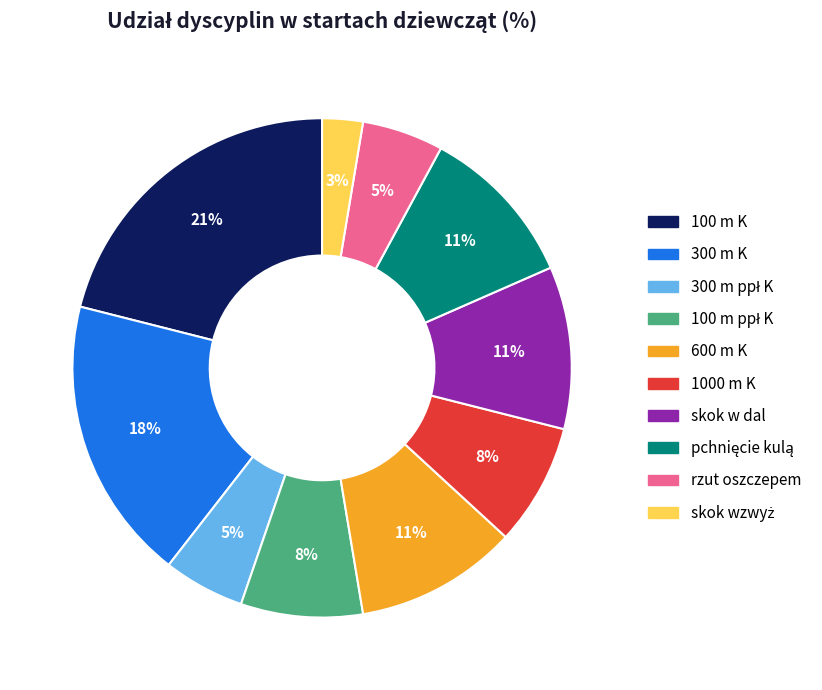

How many segments does this pie chart have?

10